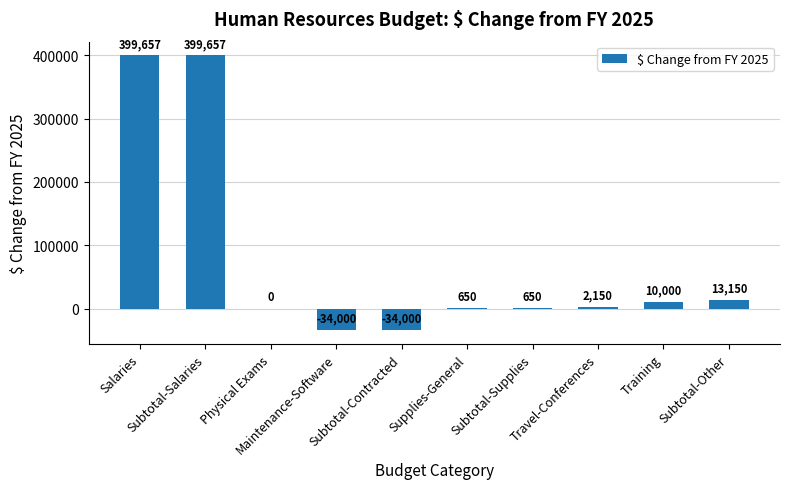

What is the maximum value shown in the chart?

399657